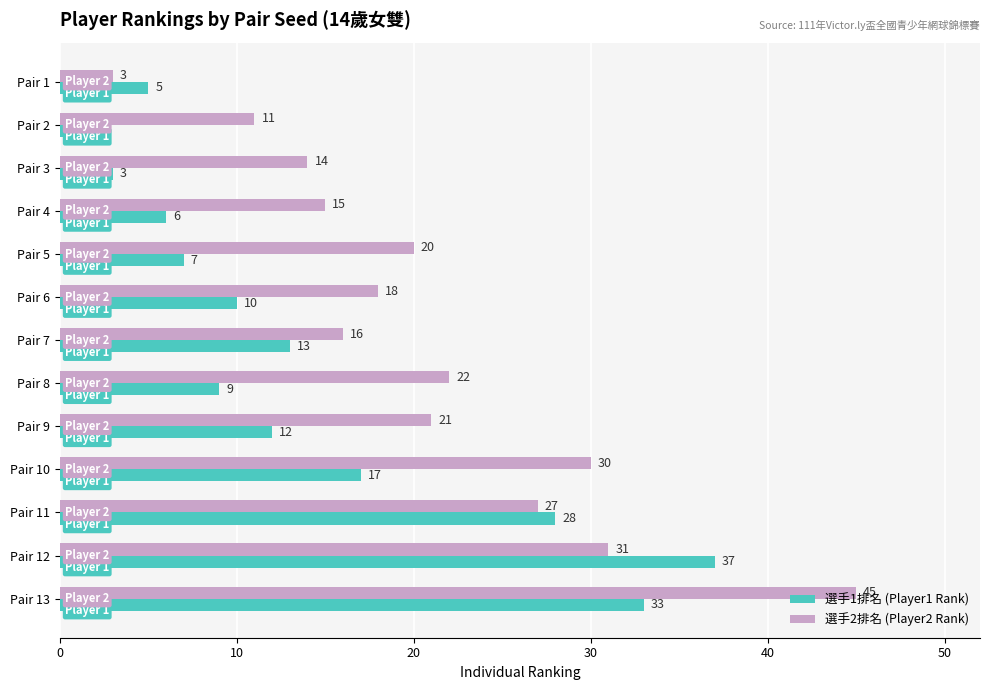

List the labels in order of 選手2排名 (Player2 Rank) value, largest first.

Pair 13, Pair 12, Pair 10, Pair 11, Pair 8, Pair 9, Pair 5, Pair 6, Pair 7, Pair 4, Pair 3, Pair 2, Pair 1